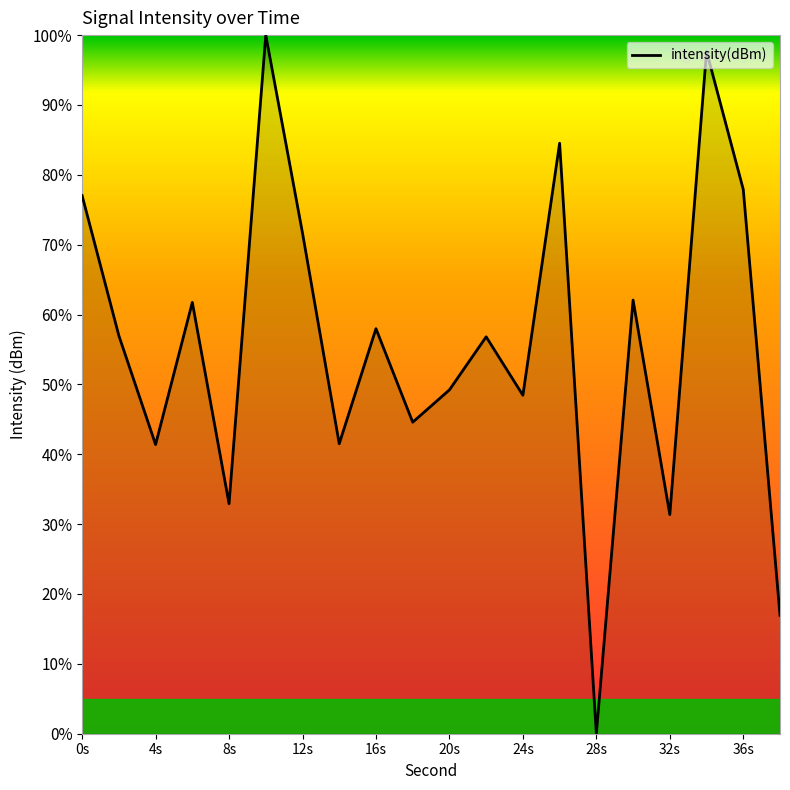

What is the greatest value displayed?

100.0